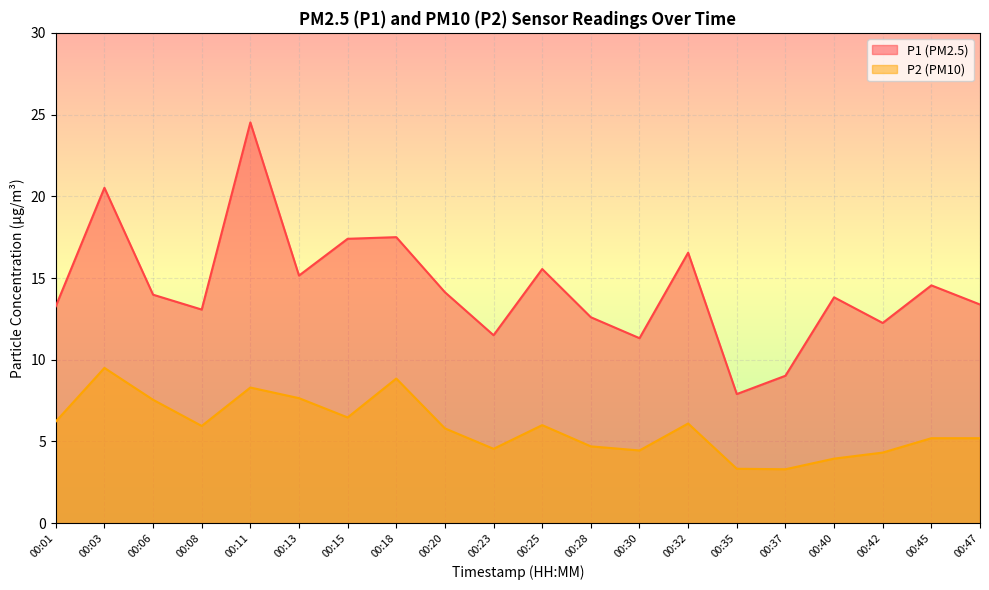

What is the total value across all series at 00:45?

19.8